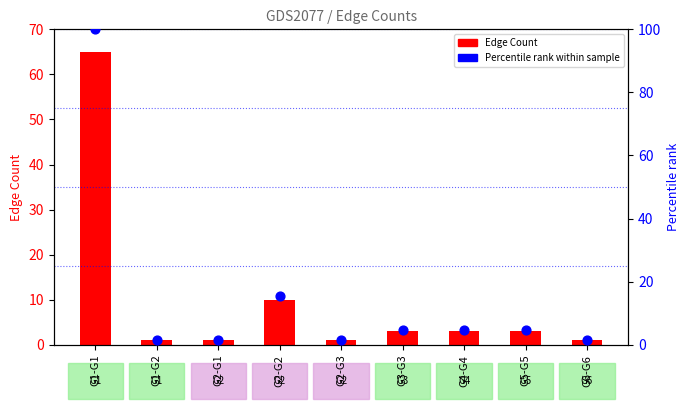

Which series has the largest total across all categories?

Percentile rank within sample